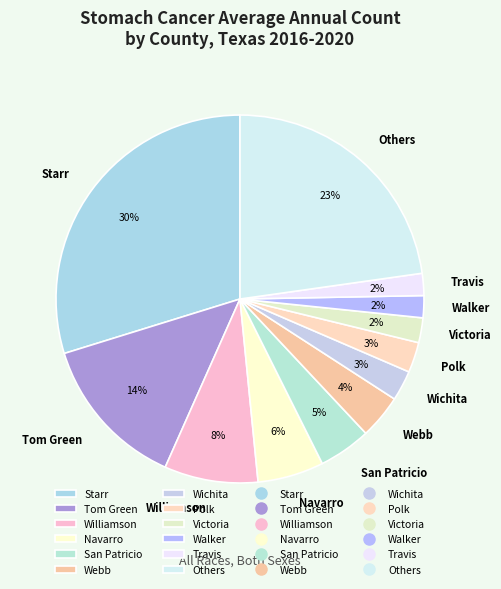

Do Navarro and Webb together represent more than half of the pie?

No